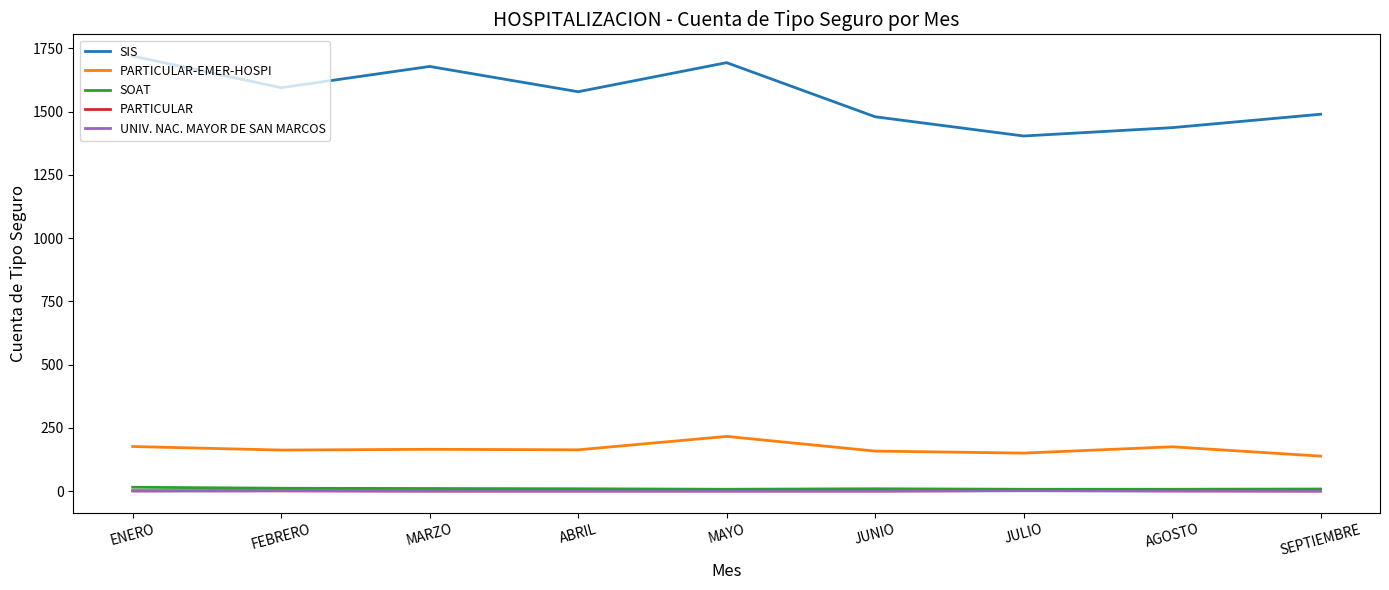

What is the approximate value of PARTICULAR-EMER-HOSPI at ENERO?

176